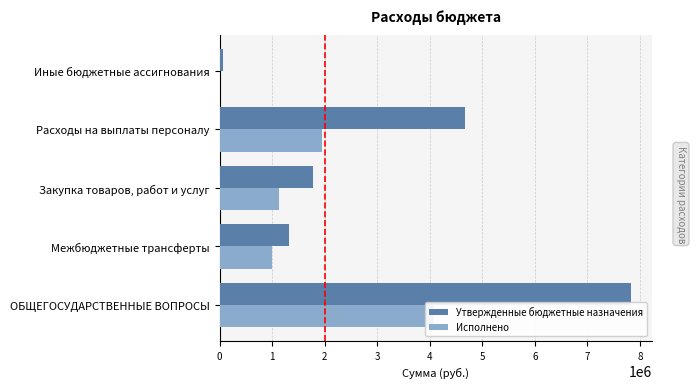

What is the difference between the maximum and minimum values in the Исполнено series?

4074644.8